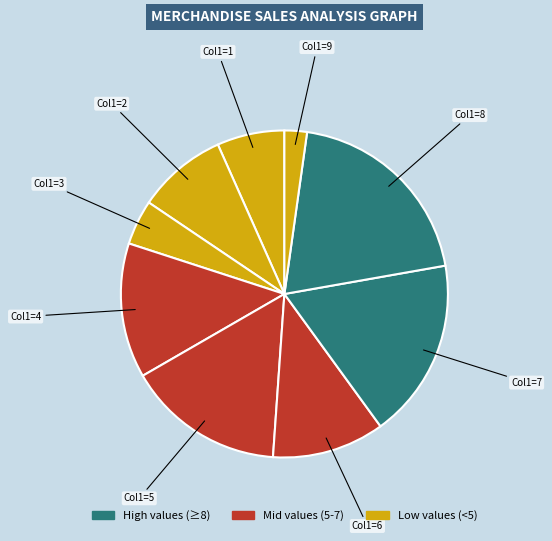

Rank the categories by value from lowest to highest.

Col1=9, Col1=3, Col1=1, Col1=2, Col1=6, Col1=4, Col1=5, Col1=7, Col1=8